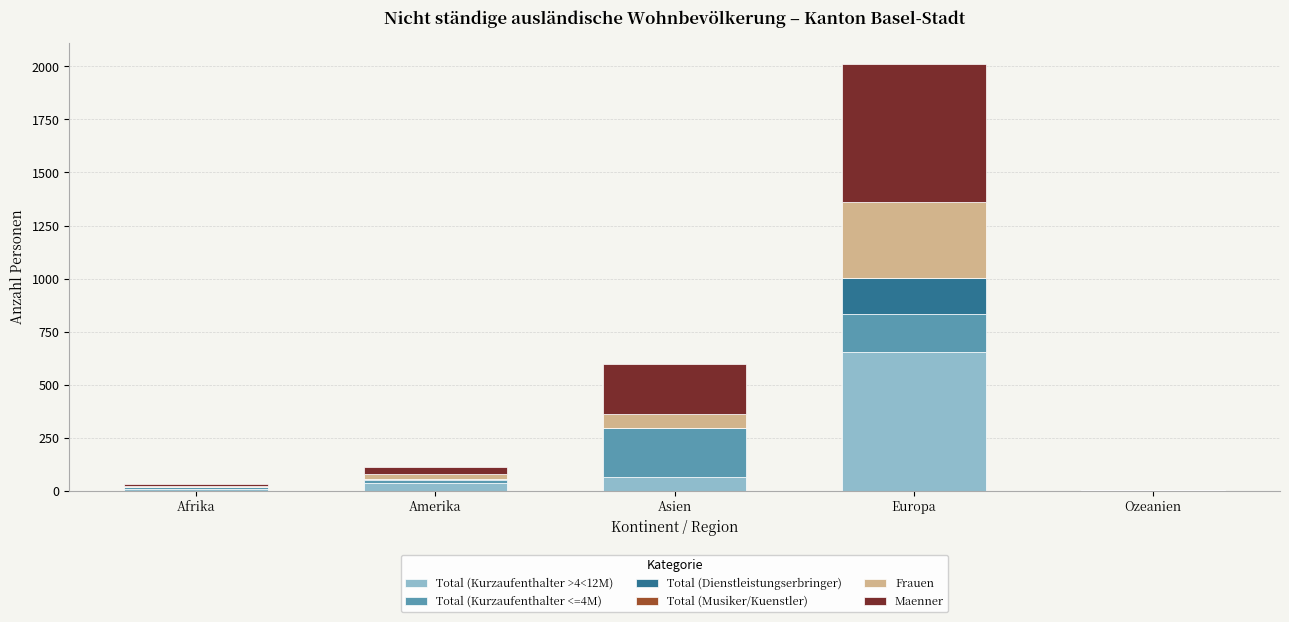

At which category is the sum across all series the highest?

Europa